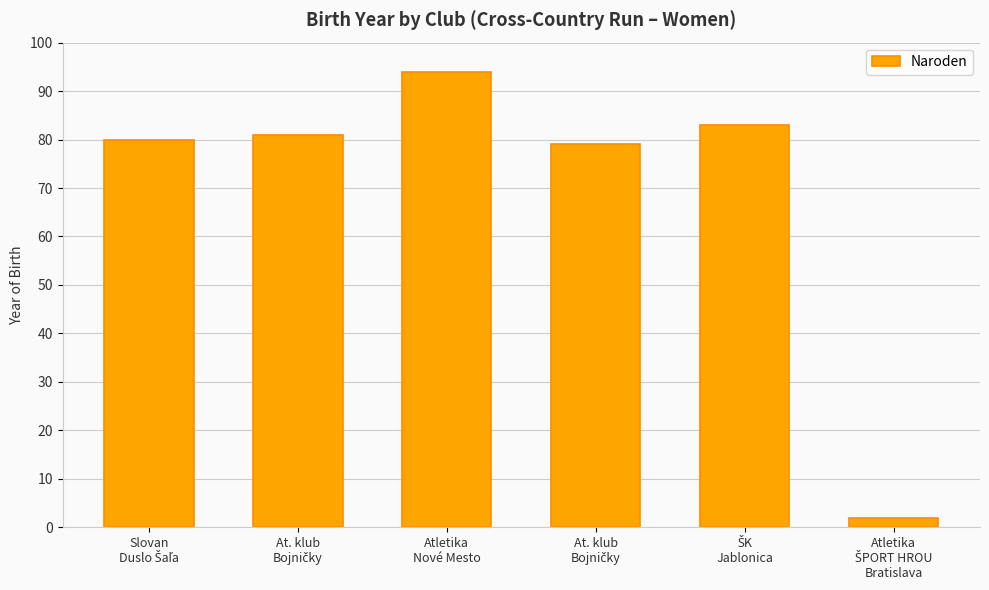

Reading right to left, list all the values displayed in this chart.

2	83	79	94	81	80